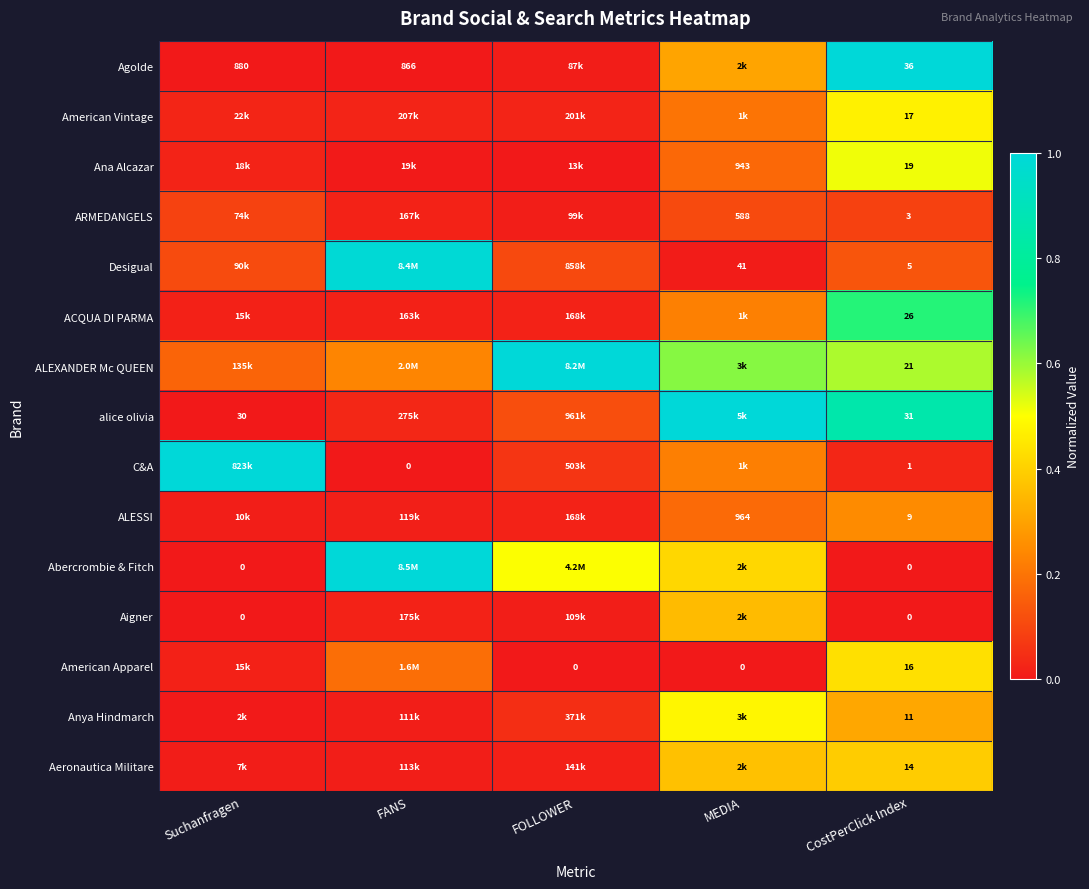

Is it true that Aeronautica Militare equals 0.0 at FOLLOWER?

True